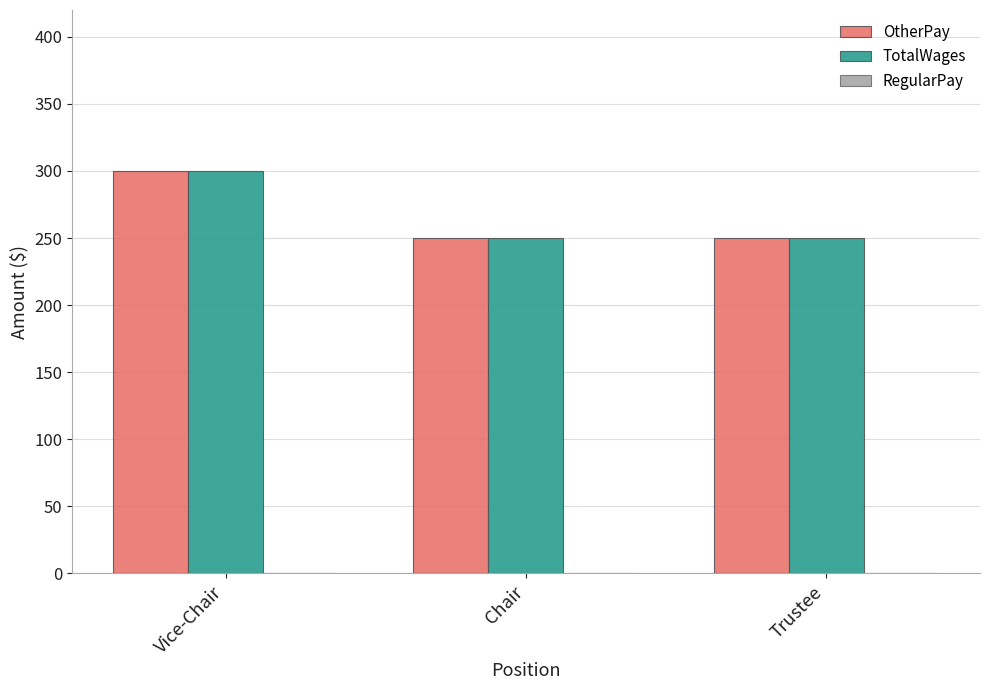

The TotalWages series shows 78 at Chair. True or false?

False